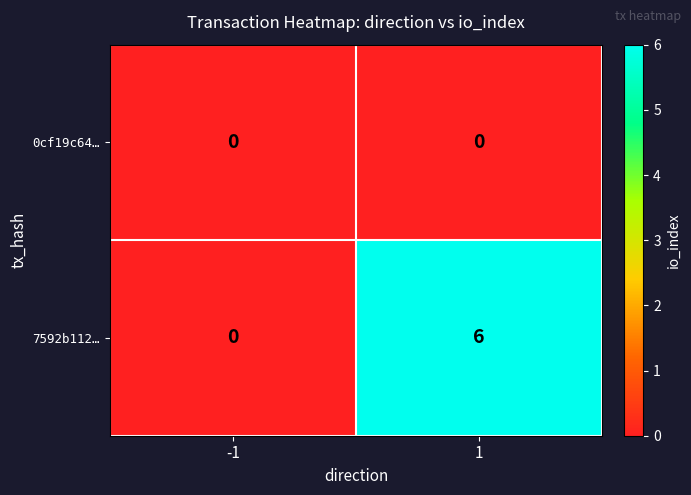

Which series has the widest spread of values?

7592b112…